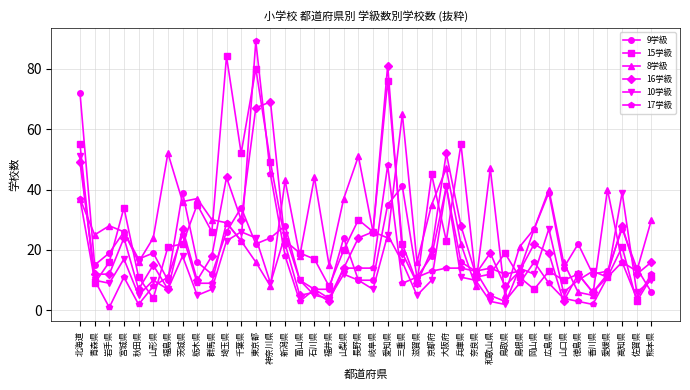

The 9学級 series shows 43 at 宮城県. True or false?

False